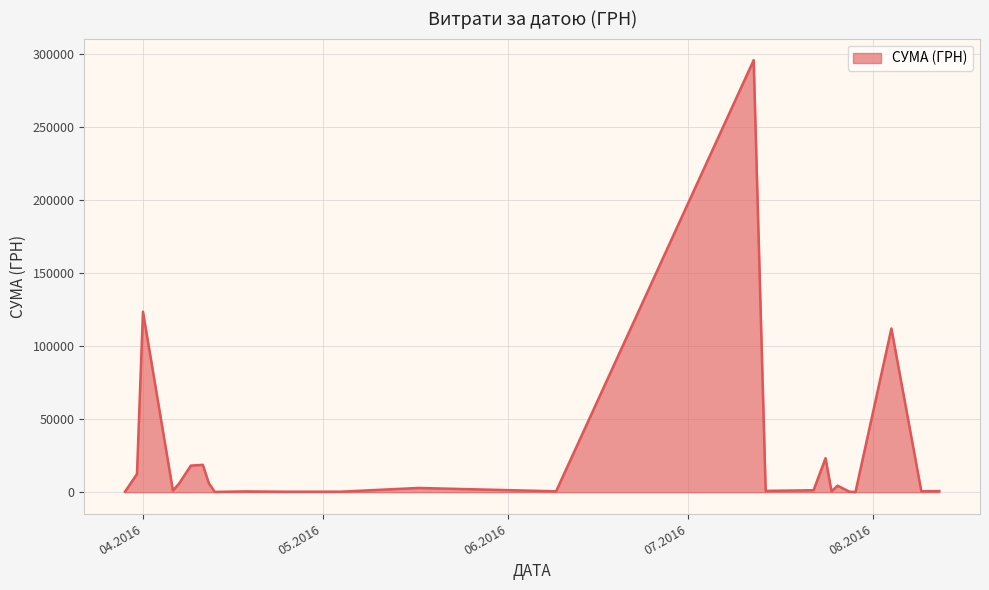

What is the difference between the maximum and minimum values?

295540.8